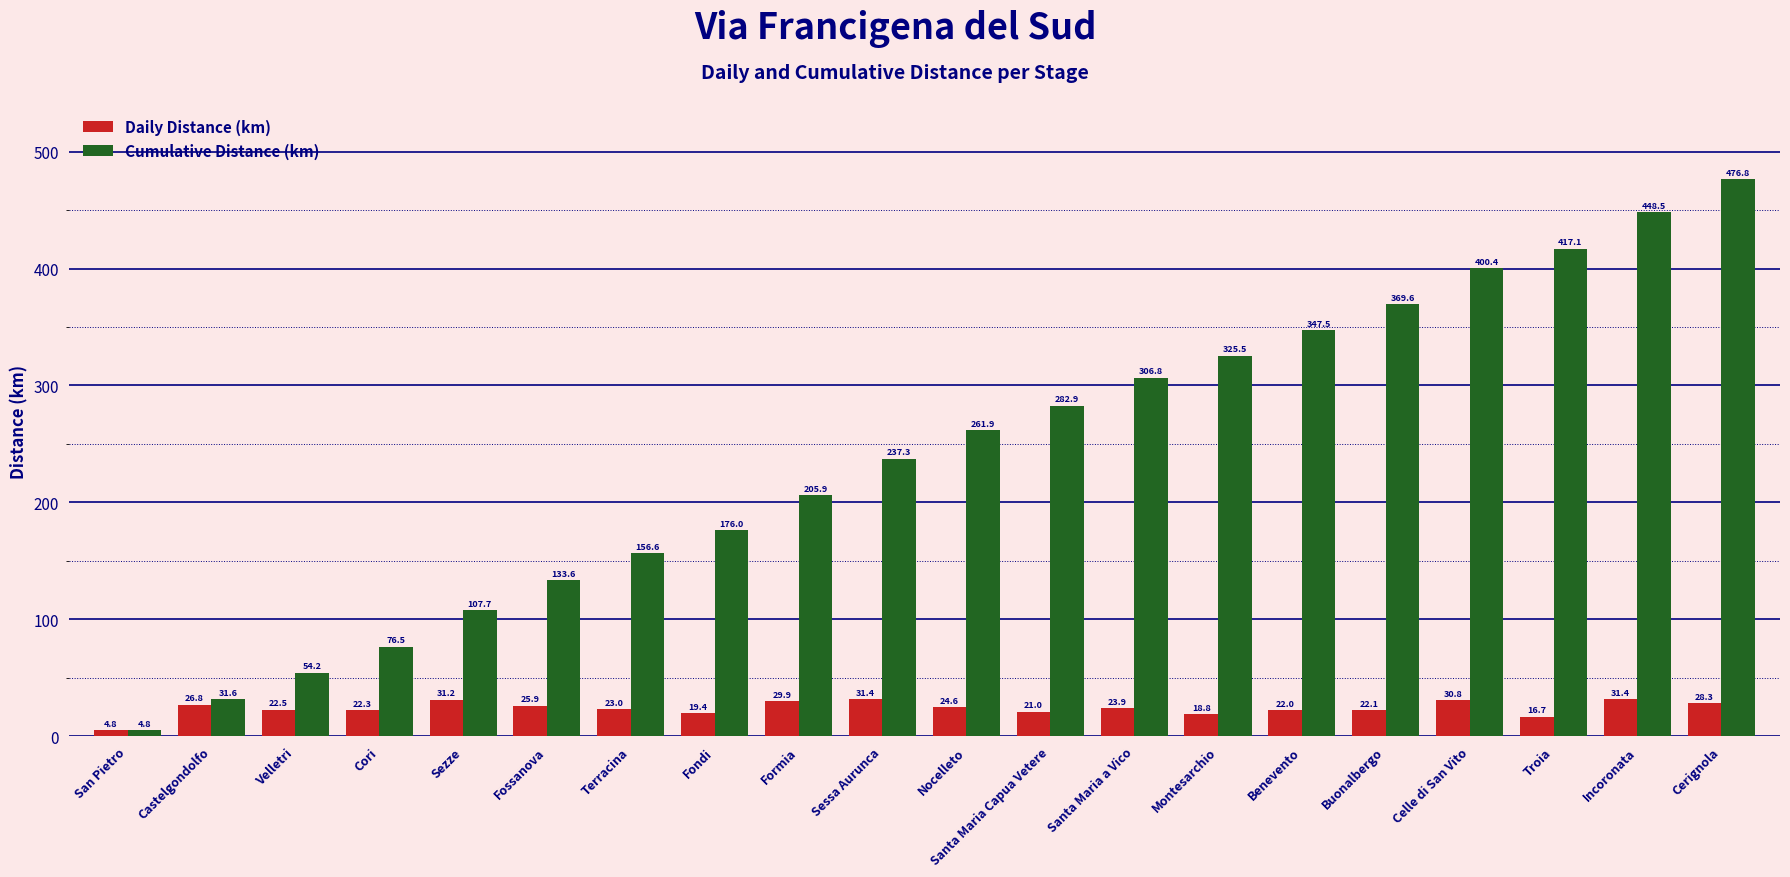

Where does the Cumulative Distance (km) series first go above 261?

Nocelleto